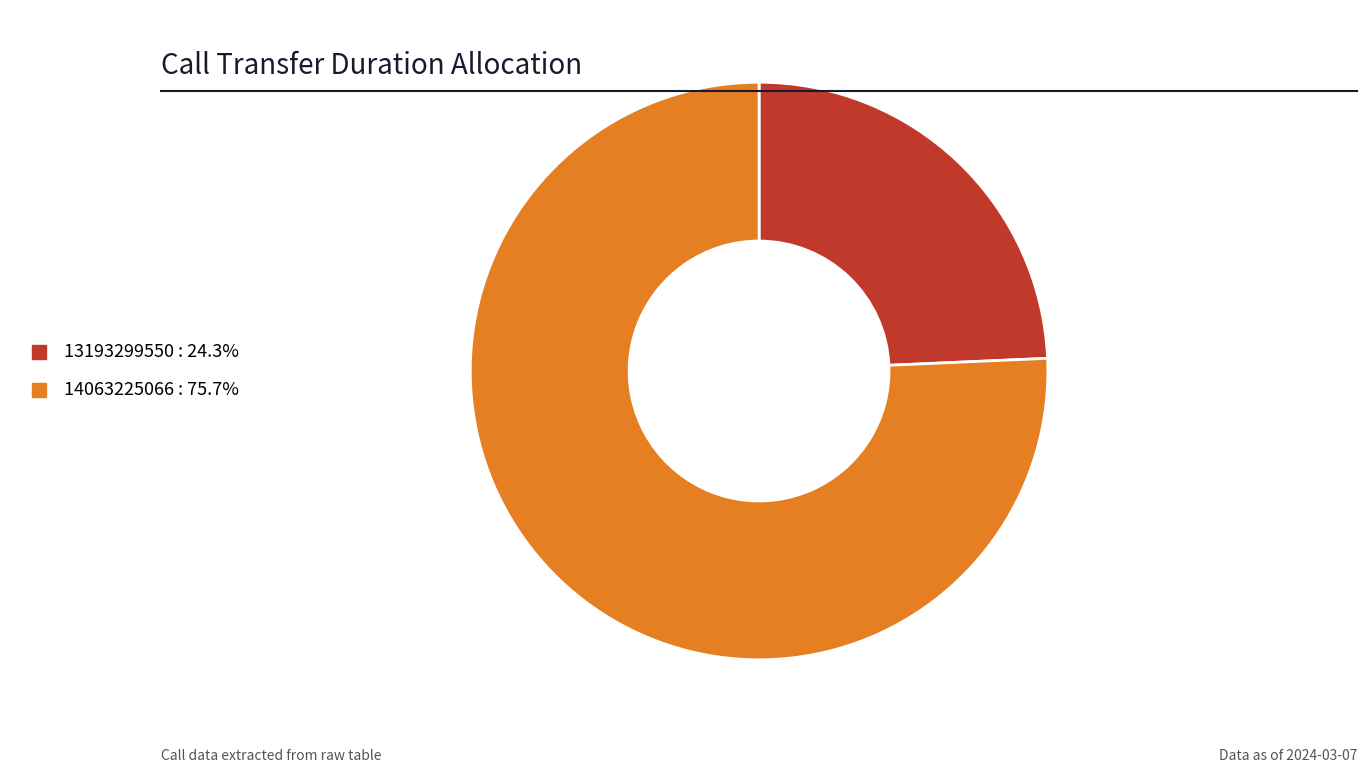

Does any single category account for the majority?

Yes